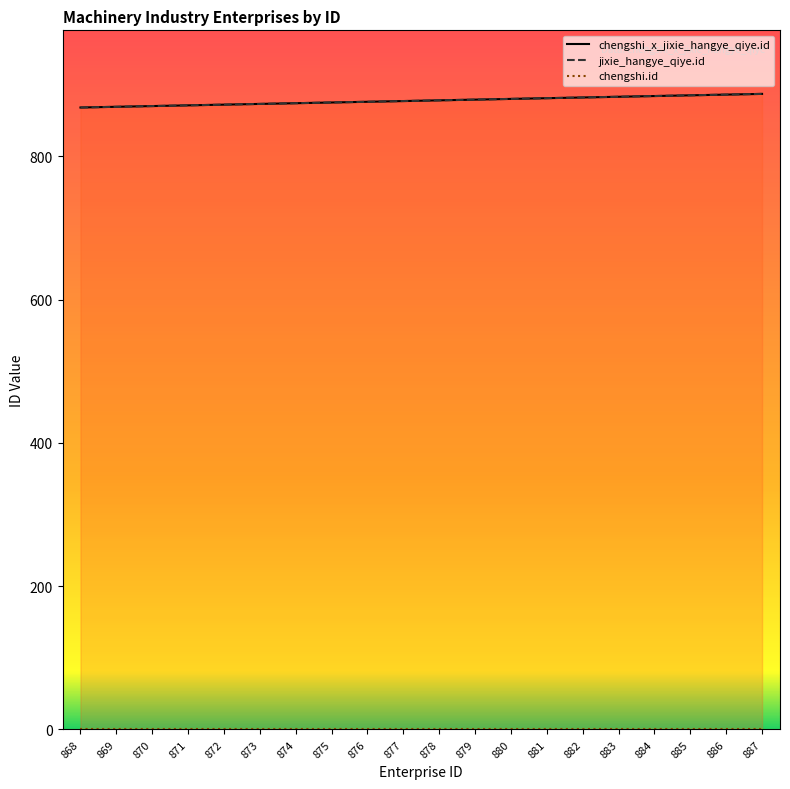

Which series has the widest spread of values?

chengshi_x_jixie_hangye_qiye.id